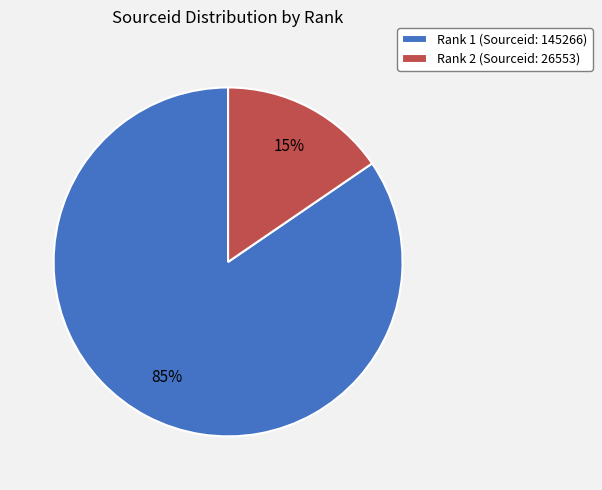

Is it true that Rank 2 (Sourceid: 26553) is 15% of the pie?

True